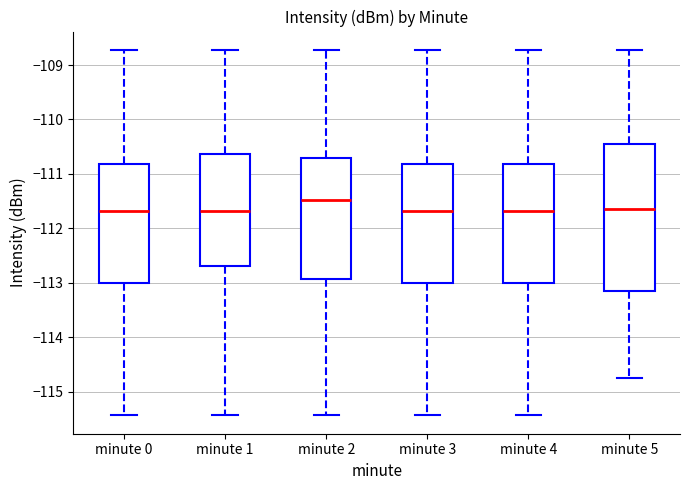

Comparing the boxes themselves (not the whiskers), which one is the tallest?

minute 5